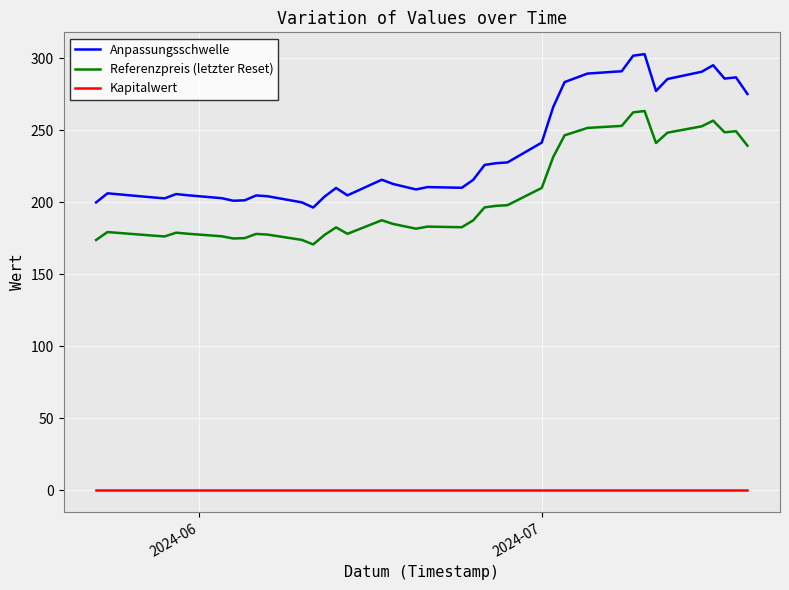

Count the number of categories in the chart.

39